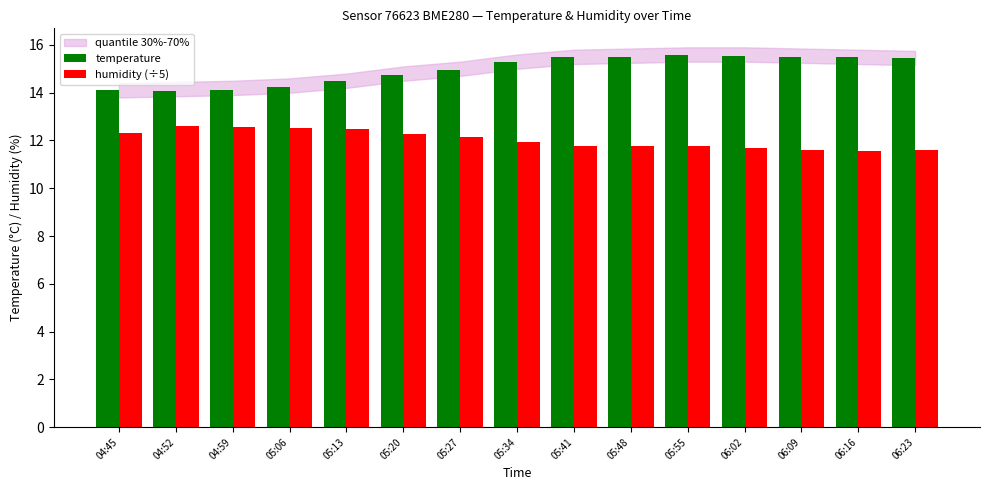

Is it true that temperature equals 15.6 at 05:55?

True